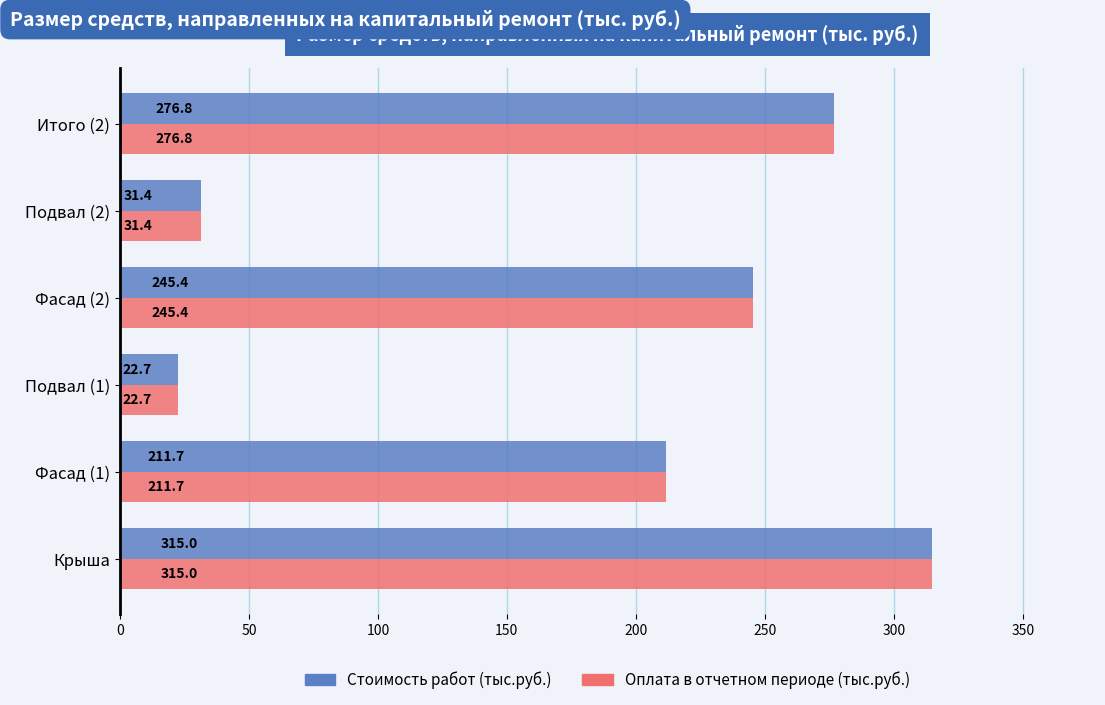

At how many categories does at least one series exceed 116?

4